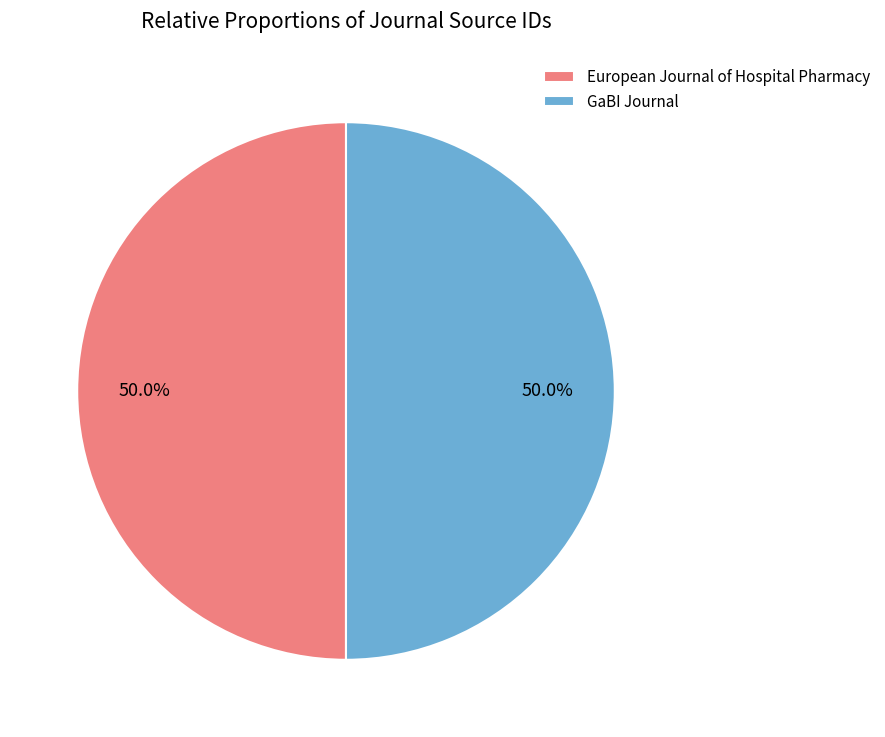

What percentage is NOT represented by GaBI Journal?

50.0%